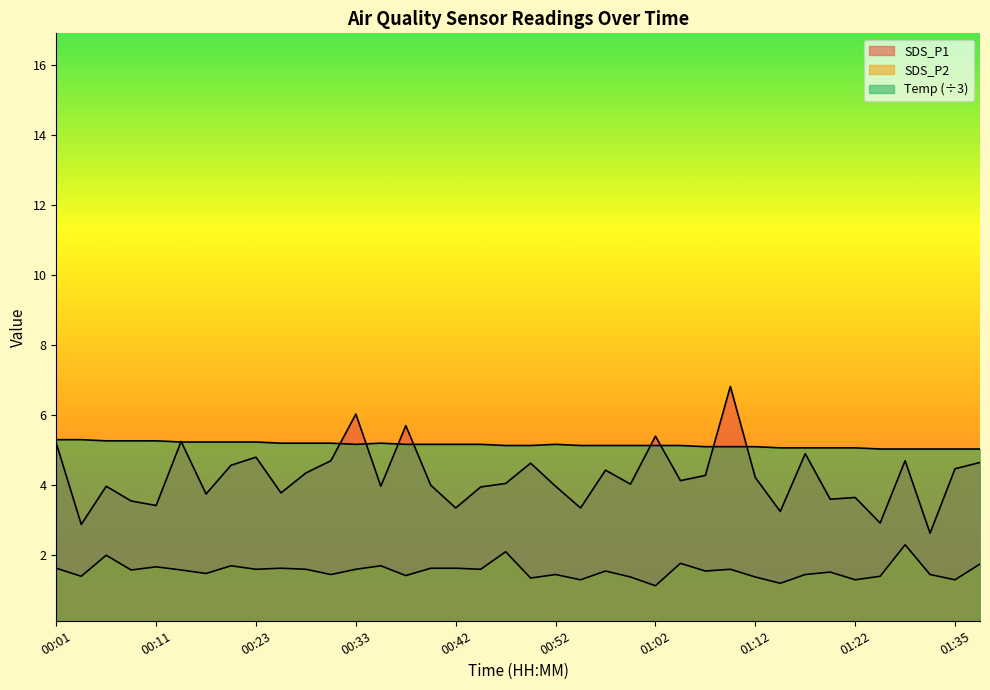

Where do SDS_P1 and Temp first cross each other?

00:11 and 00:16